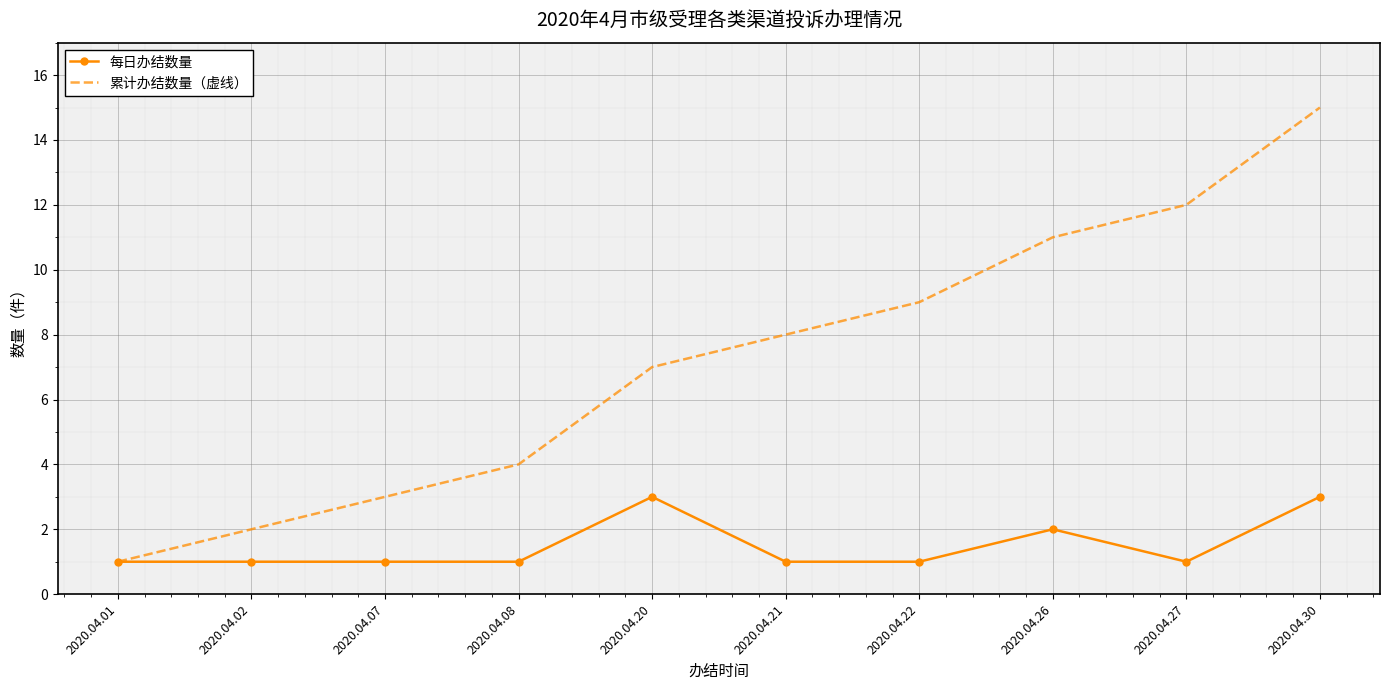

Rank the series at 2020.04.08 from lowest to highest value.

每日办结数量, 累计办结数量（虚线）